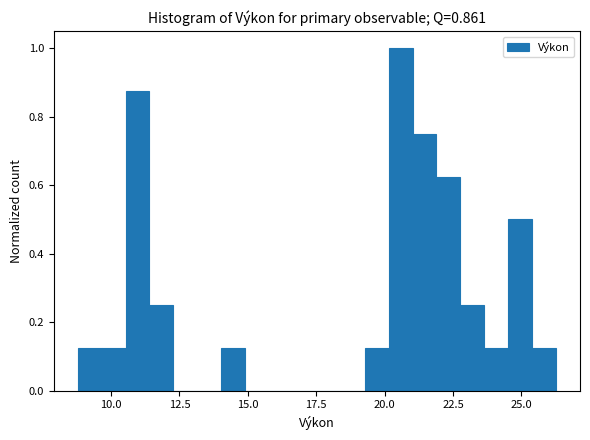

Read against the x-axis, roughly where is the centre of the tallest bar?

20.5